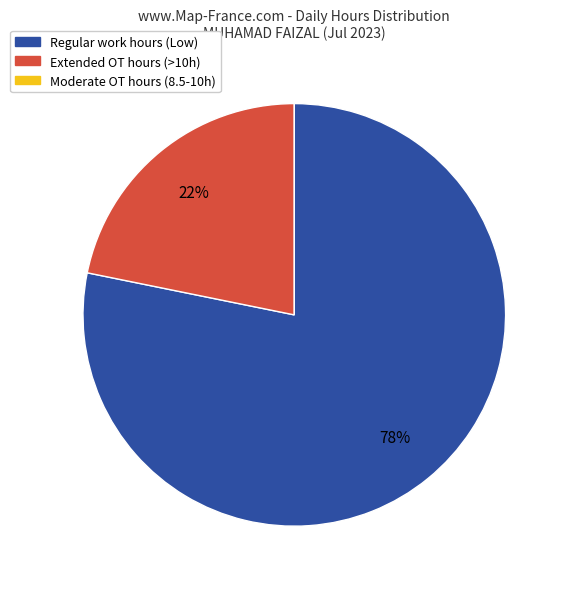

To the nearest percent, what is the average slice percentage?

33%